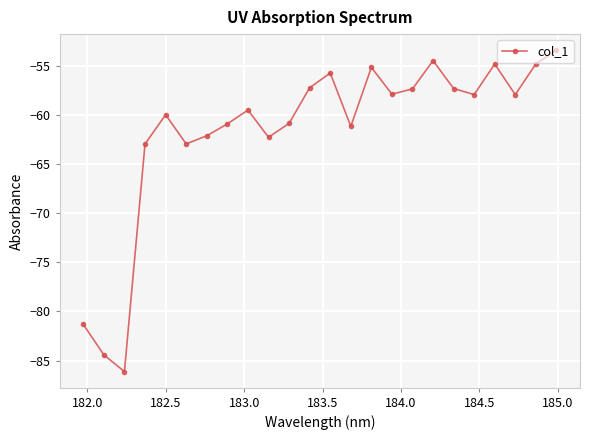

What is the greatest value displayed?

-53.4